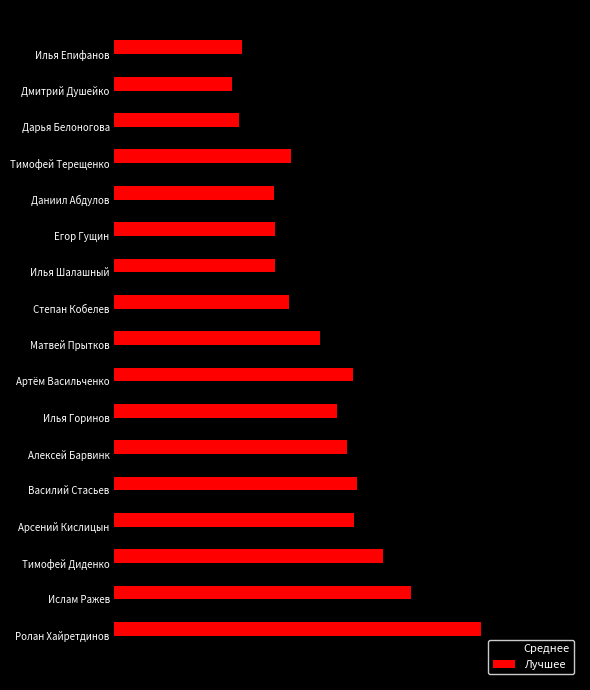

What are all the series names shown in the legend?

Среднее, Лучшее